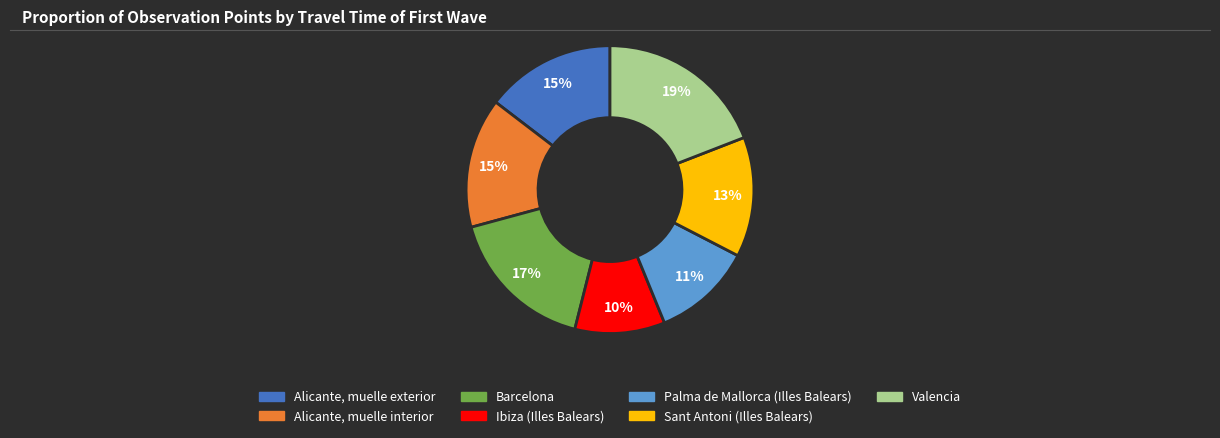

Is there any slice that represents more than half of the pie?

No